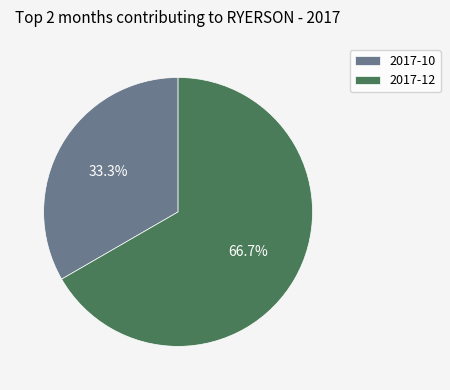

Which has a higher value, 2017-12 or 2017-10?

2017-12